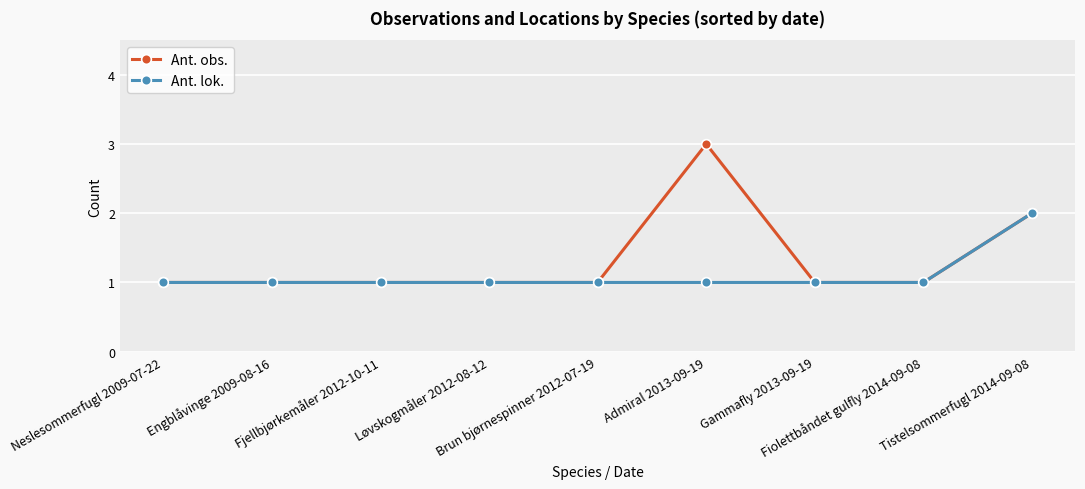

What is the value of the Ant. obs. point at the 6th from the left?

3